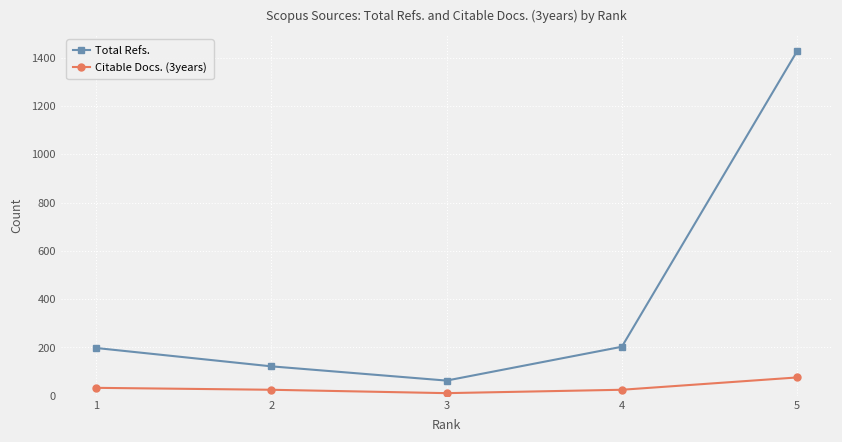

Between 2 and 3, which series saw the biggest shift?

Total Refs.